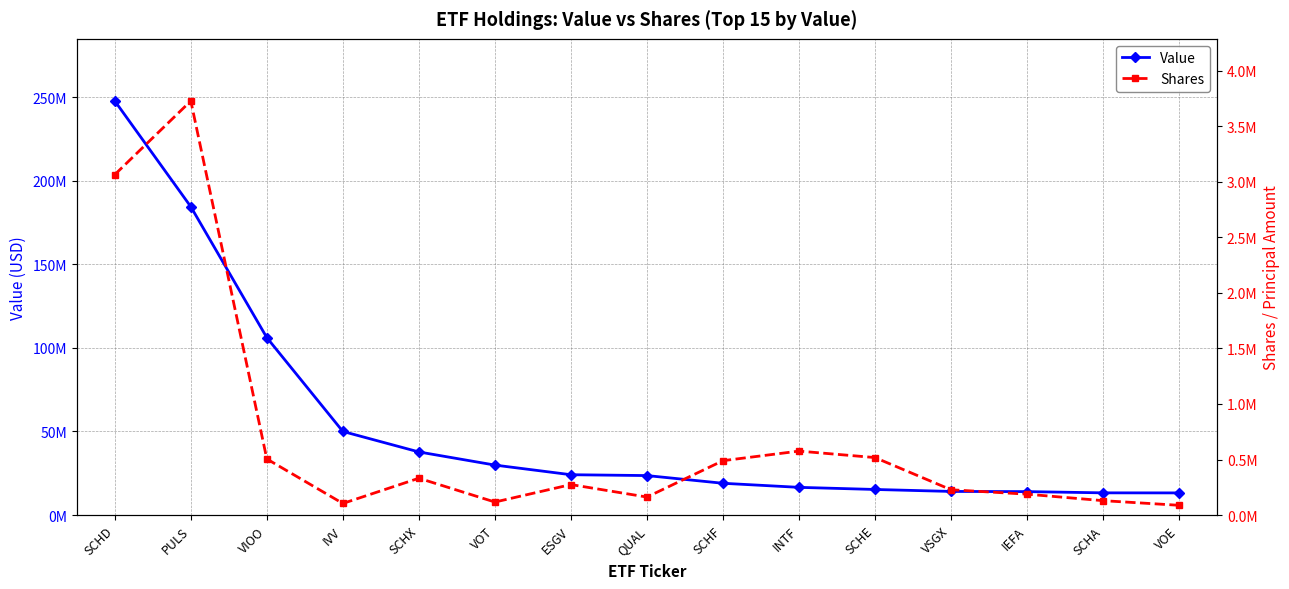

Which series has the widest spread of values?

Value